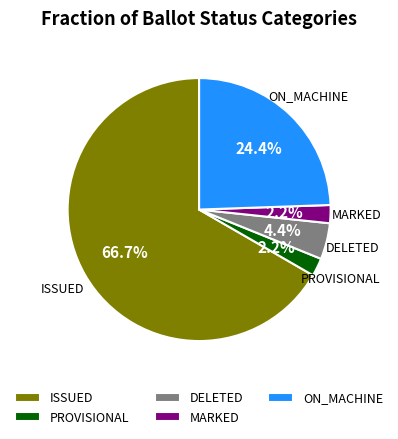

Which slice is the largest?

ISSUED